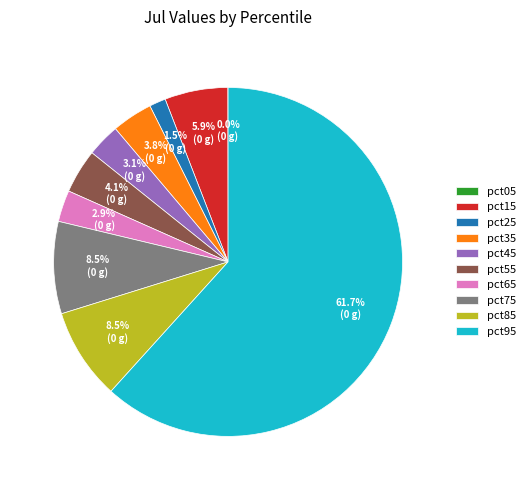

Is pct25 the majority of the pie?

No